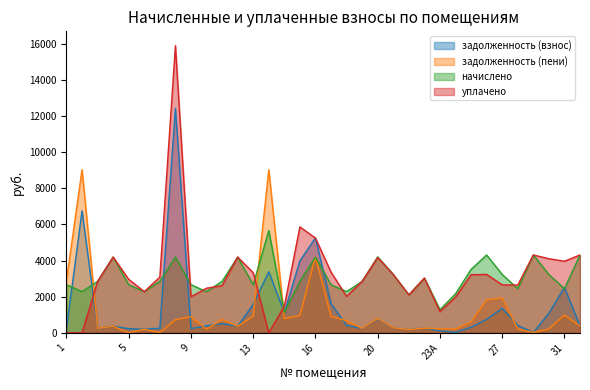

What is the spread (max minus min) of values at 13?

2407.6